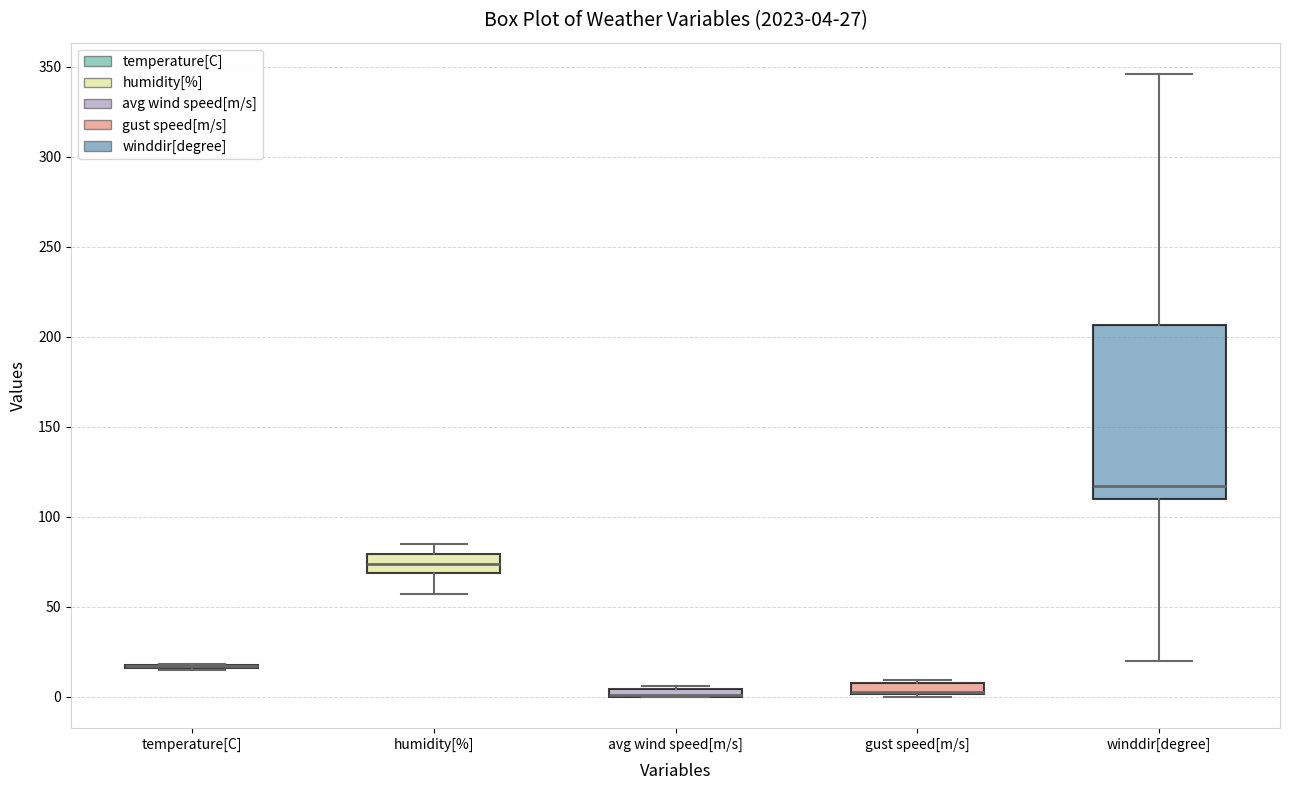

Comparing the boxes themselves (not the whiskers), which one is the tallest?

winddir[degree]